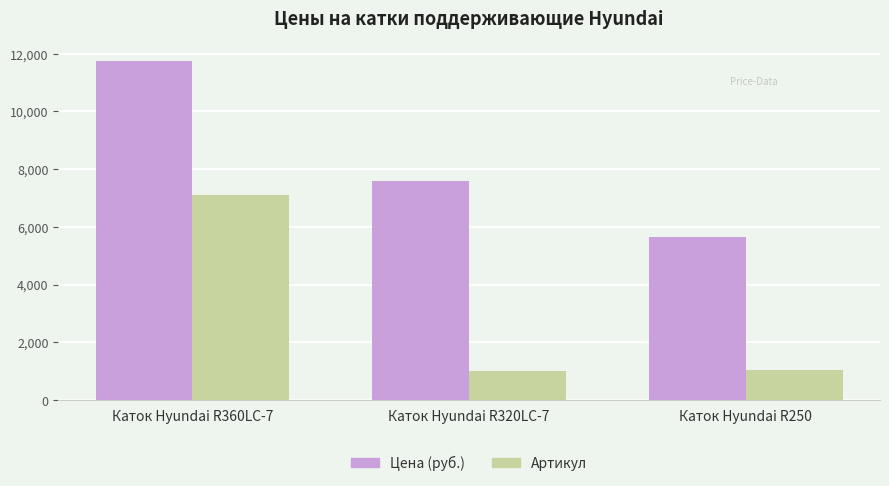

Which series changed the most between Каток Hyundai R320LC-7 and Каток Hyundai R250?

Цена (руб.)